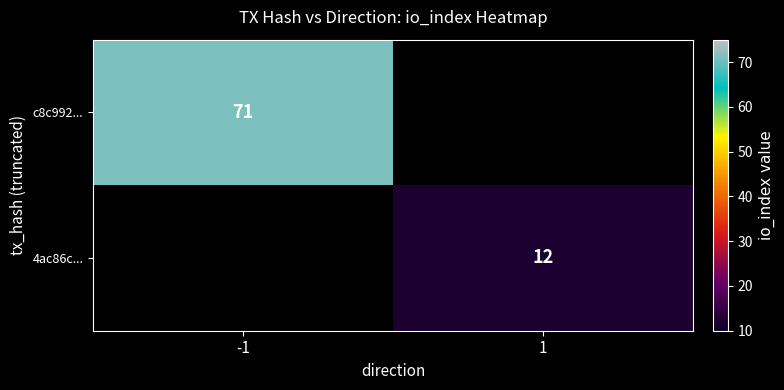

True or false: c8c992... has a value of 20 at -1.

False